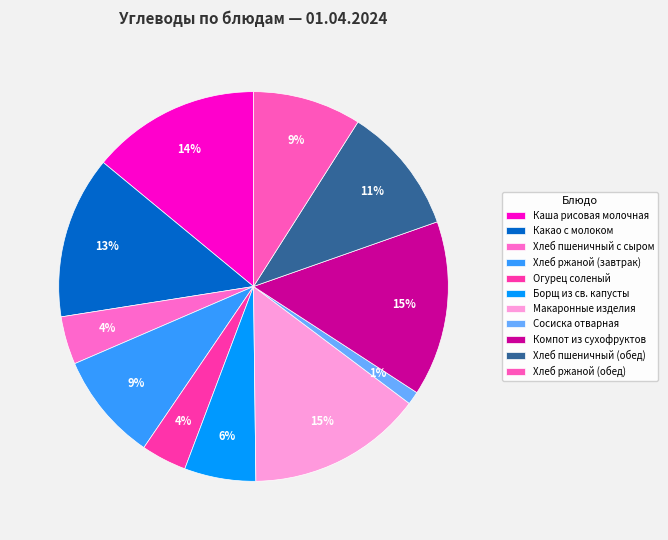

True or false: Огурец соленый accounts for 4% of the total.

True